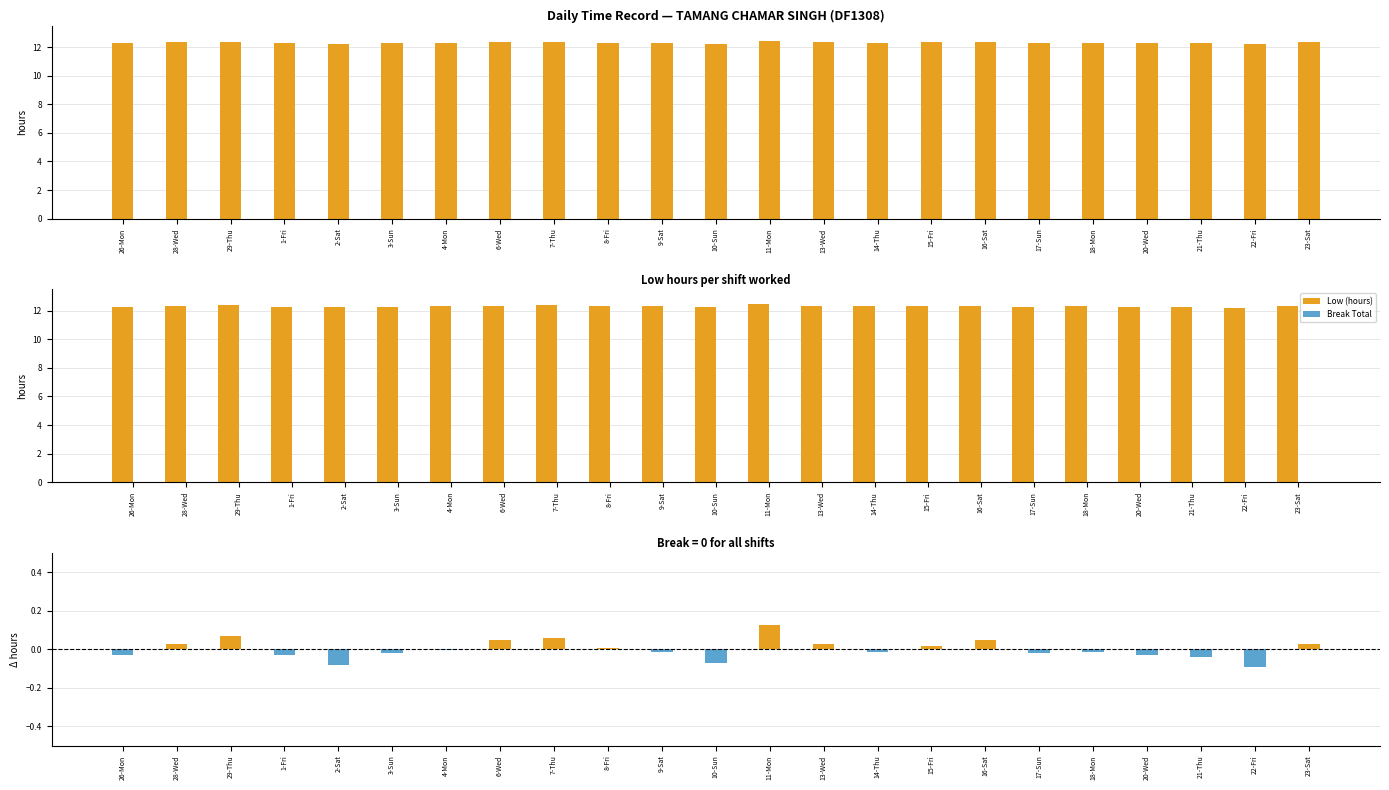

Reading left to right, list all the values displayed in this chart.

Low (hours): 26-Mon=12.3	28-Wed=12.3	29-Thu=12.4	1-Fri=12.3	2-Sat=12.2	3-Sun=12.3	4-Mon=12.3	6-Wed=12.4	7-Thu=12.4	8-Fri=12.3	9-Sat=12.3	10-Sun=12.2	11-Mon=12.4	13-Wed=12.3	14-Thu=12.3	15-Fri=12.3	16-Sat=12.4	17-Sun=12.3	18-Mon=12.3	20-Wed=12.3	21-Thu=12.3	22-Fri=12.2	23-Sat=12.3
Break Total: 26-Mon=0.0	28-Wed=0.0	29-Thu=0.0	1-Fri=0.0	2-Sat=0.0	3-Sun=0.0	4-Mon=0.0	6-Wed=0.0	7-Thu=0.0	8-Fri=0.0	9-Sat=0.0	10-Sun=0.0	11-Mon=0.0	13-Wed=0.0	14-Thu=0.0	15-Fri=0.0	16-Sat=0.0	17-Sun=0.0	18-Mon=0.0	20-Wed=0.0	21-Thu=0.0	22-Fri=0.0	23-Sat=0.0
Low − mean: 26-Mon=-0.0	28-Wed=0.0	29-Thu=0.1	1-Fri=-0.0	2-Sat=-0.1	3-Sun=-0.0	4-Mon=-0.0	6-Wed=0.0	7-Thu=0.1	8-Fri=0.0	9-Sat=-0.0	10-Sun=-0.1	11-Mon=0.1	13-Wed=0.0	14-Thu=-0.0	15-Fri=0.0	16-Sat=0.0	17-Sun=-0.0	18-Mon=-0.0	20-Wed=-0.0	21-Thu=-0.0	22-Fri=-0.1	23-Sat=0.0